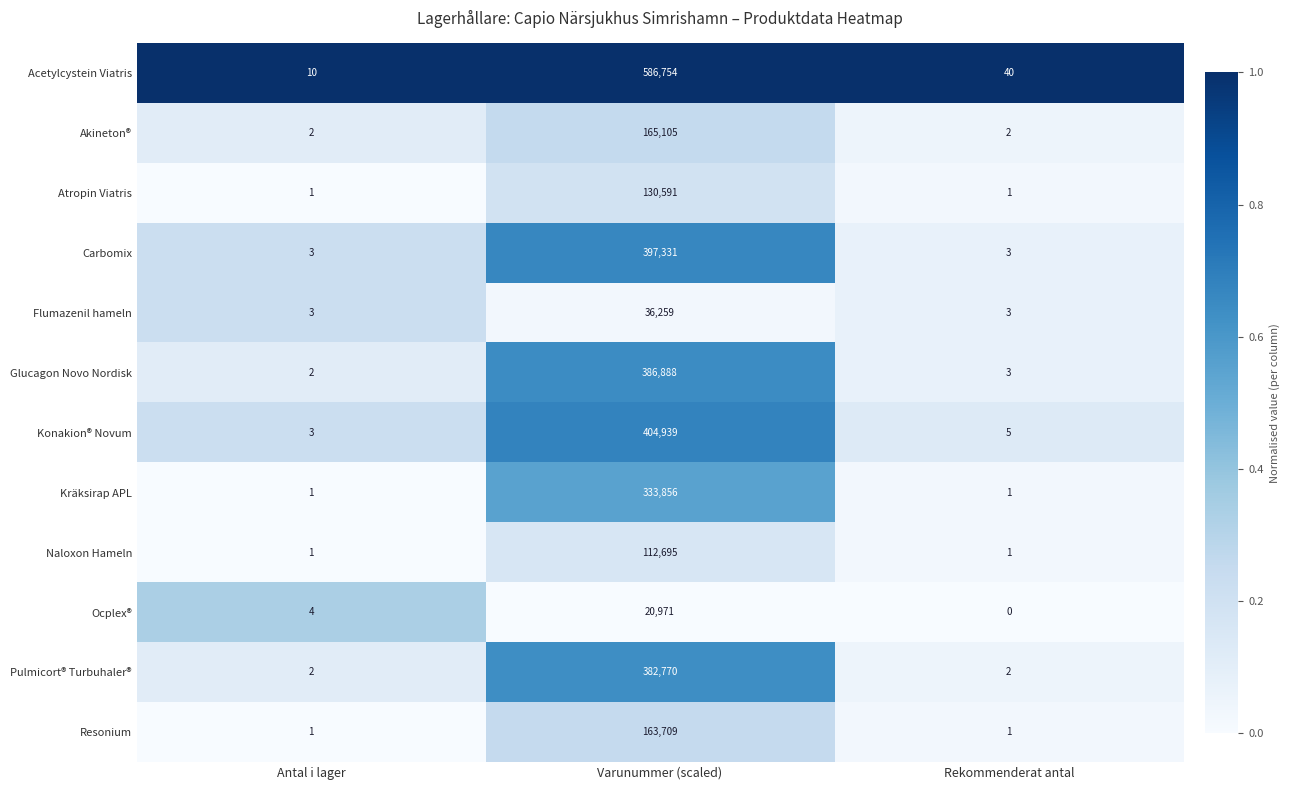

What is the maximum value shown in the chart?

586754